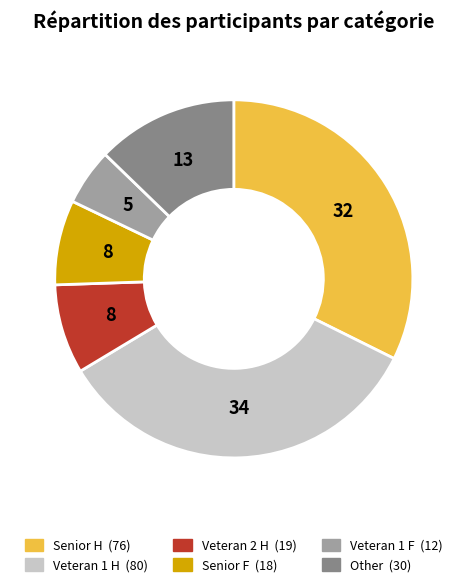

How many slices are in this pie chart?

6